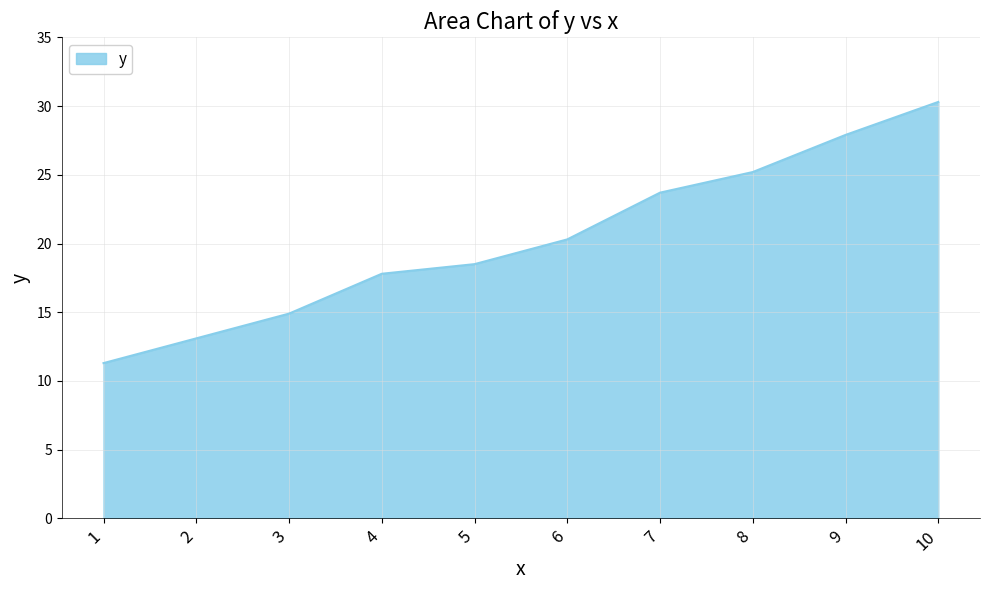

How many categories are shown in the chart?

10